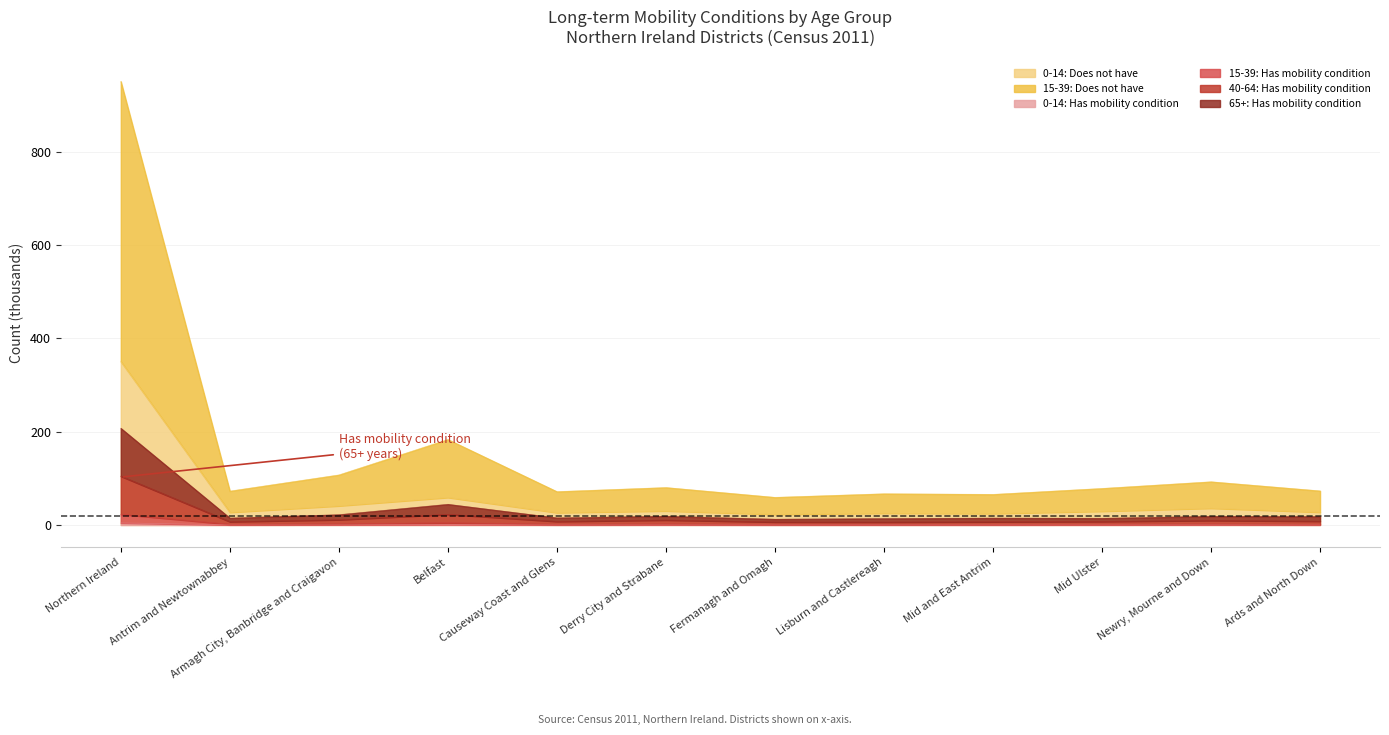

Rank the categories by 15-39: Does not have value from lowest to highest.

Fermanagh and Omagh, Mid and East Antrim, Lisburn and Castlereagh, Causeway Coast and Glens, Antrim and Newtownabbey, Ards and North Down, Mid Ulster, Derry City and Strabane, Newry, Mourne and Down, Armagh City, Banbridge and Craigavon, Belfast, Northern Ireland